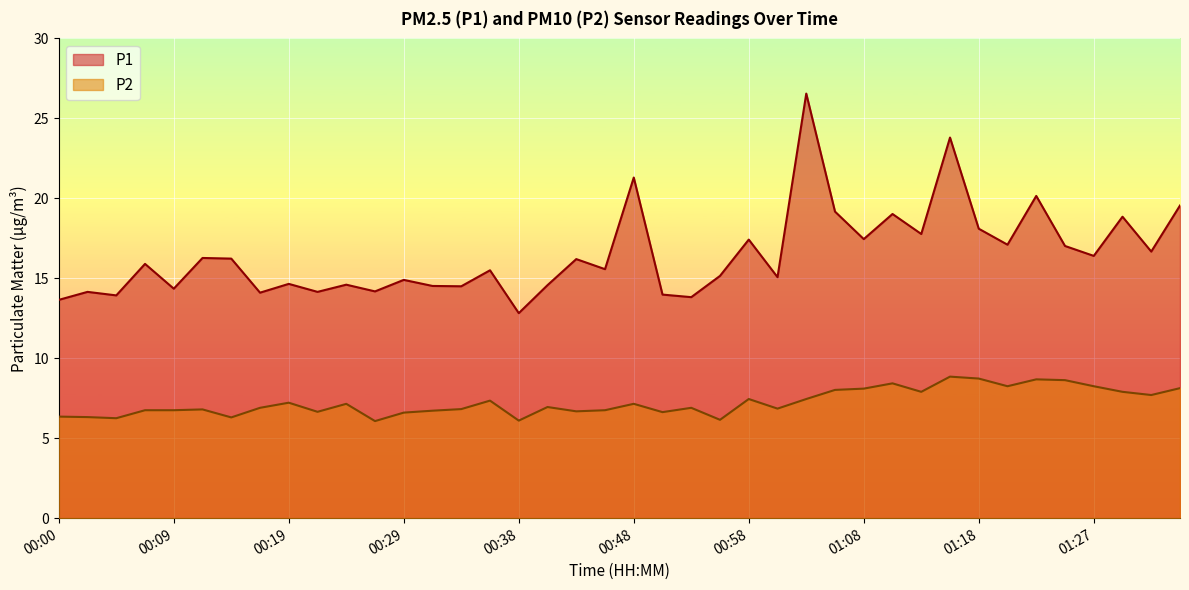

True or false: P1 and P2 intersect in this chart.

False